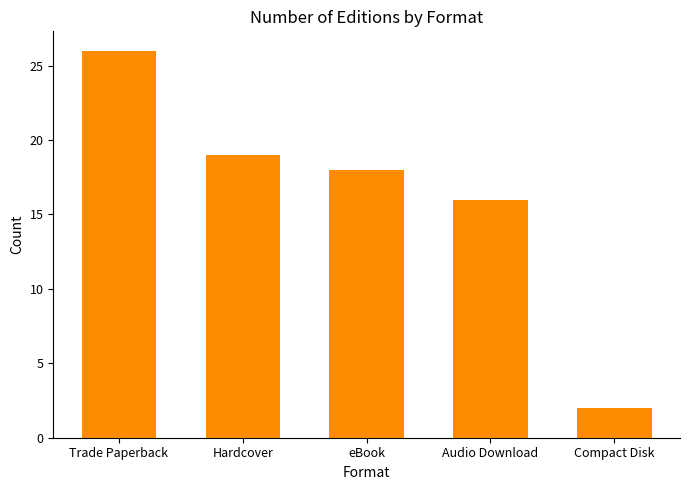

Rank the categories by value from lowest to highest.

Compact Disk, Audio Download, eBook, Hardcover, Trade Paperback